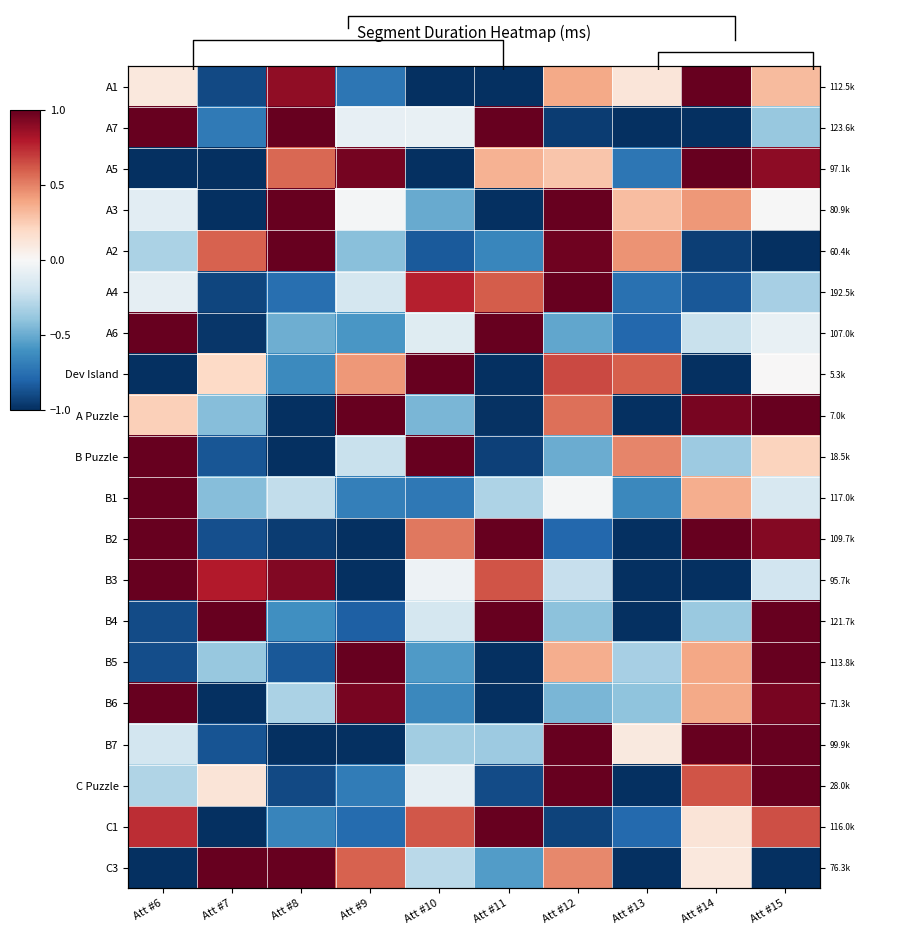

What is the total value across all series at Att #7?

-7.6